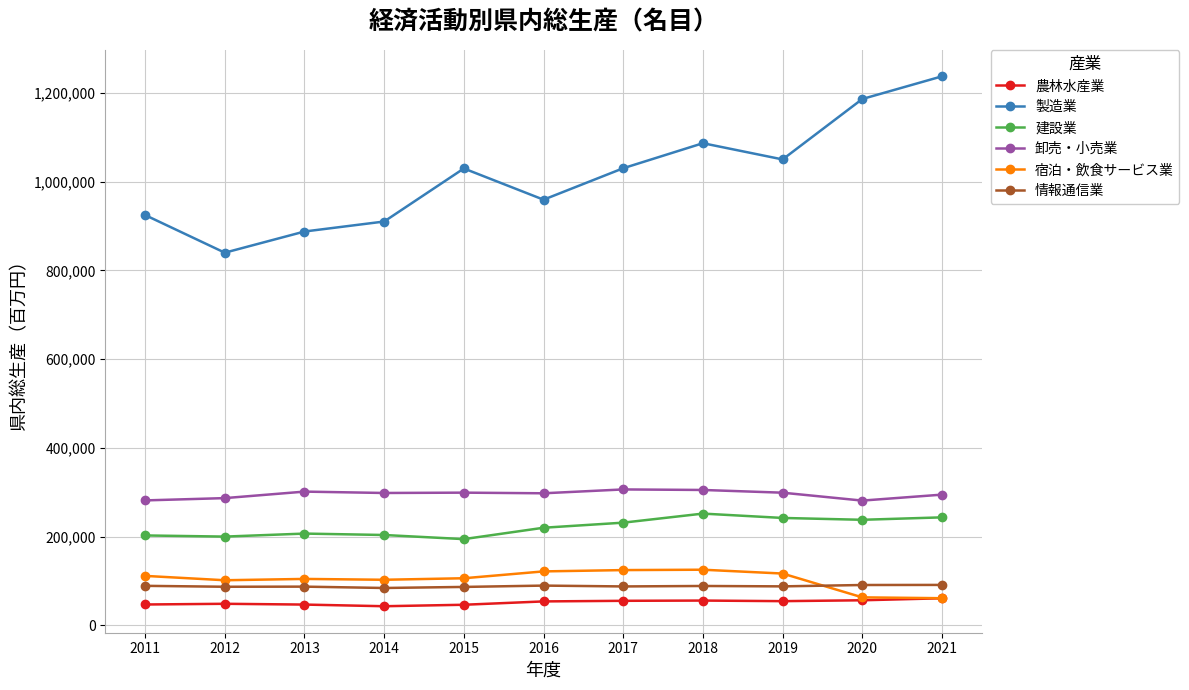

What is the value of the 情報通信業 point at the 7th from the left?

87538